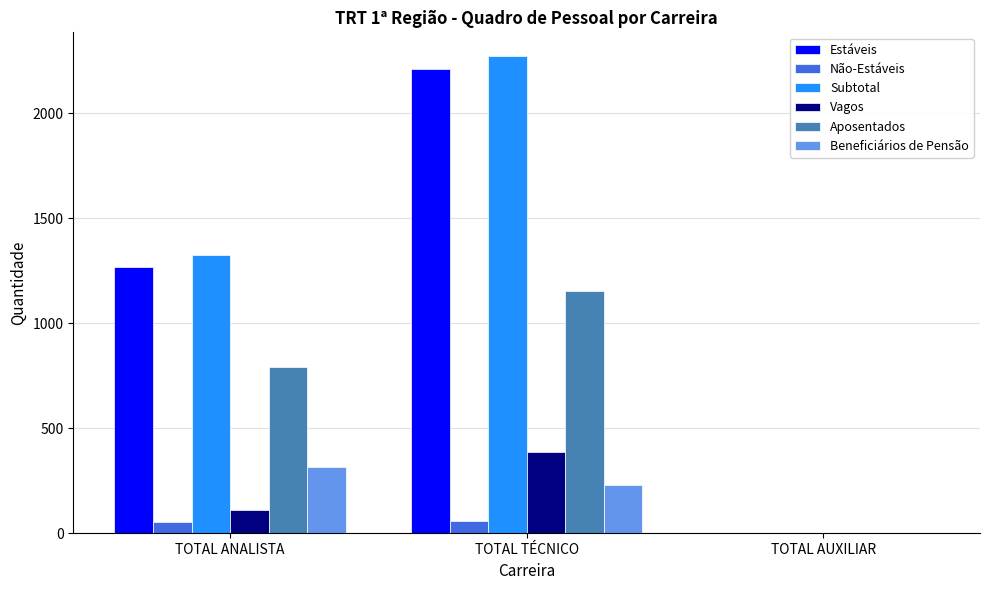

The Vagos series shows 630 at TOTAL TÉCNICO. True or false?

False